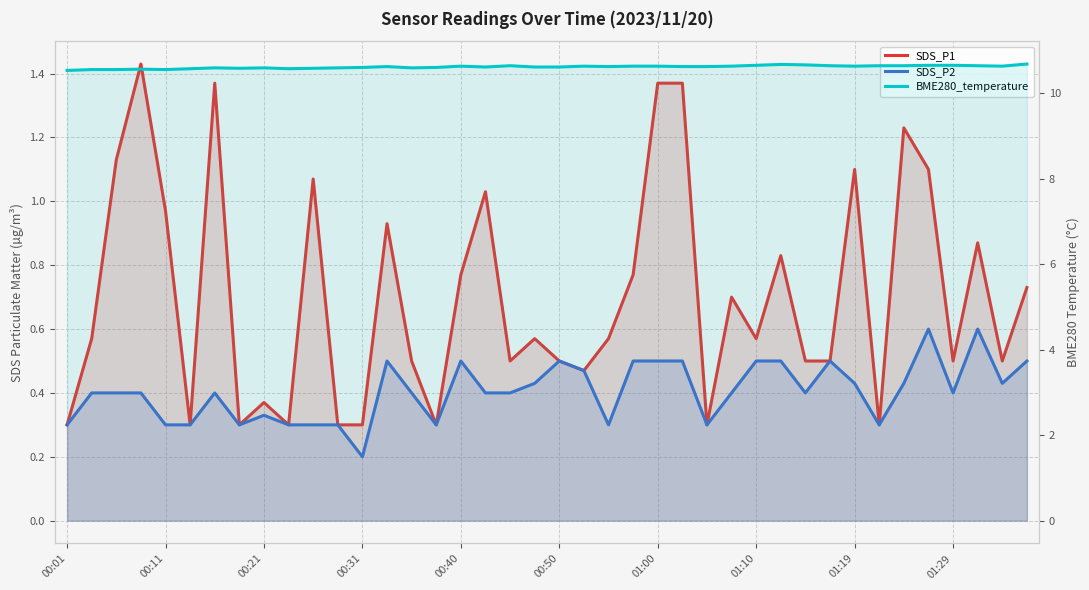

Reading right to left, transcribe all the data shown in this chart.

SDS_P1: 0.7	0.5	0.9	0.5	1.1	1.2	0.3	1.1	0.5	0.5	0.8	0.6	0.7	0.3	1.4	1.4	0.8	0.6	0.5	0.5	0.6	0.5	1.0	0.8	0.3	0.5	0.9	0.3	0.3	1.1	0.3	0.4	0.3	1.4	0.3	1.0	1.4	1.1	0.6	0.3
SDS_P2: 0.5	0.4	0.6	0.4	0.6	0.4	0.3	0.4	0.5	0.4	0.5	0.5	0.4	0.3	0.5	0.5	0.5	0.3	0.5	0.5	0.4	0.4	0.4	0.5	0.3	0.4	0.5	0.2	0.3	0.3	0.3	0.3	0.3	0.4	0.3	0.3	0.4	0.4	0.4	0.3
BME280_temperature: 10.7	10.6	10.7	10.7	10.7	10.7	10.7	10.6	10.7	10.7	10.7	10.7	10.6	10.6	10.6	10.6	10.6	10.6	10.6	10.6	10.6	10.7	10.6	10.6	10.6	10.6	10.6	10.6	10.6	10.6	10.6	10.6	10.6	10.6	10.6	10.6	10.6	10.6	10.6	10.5